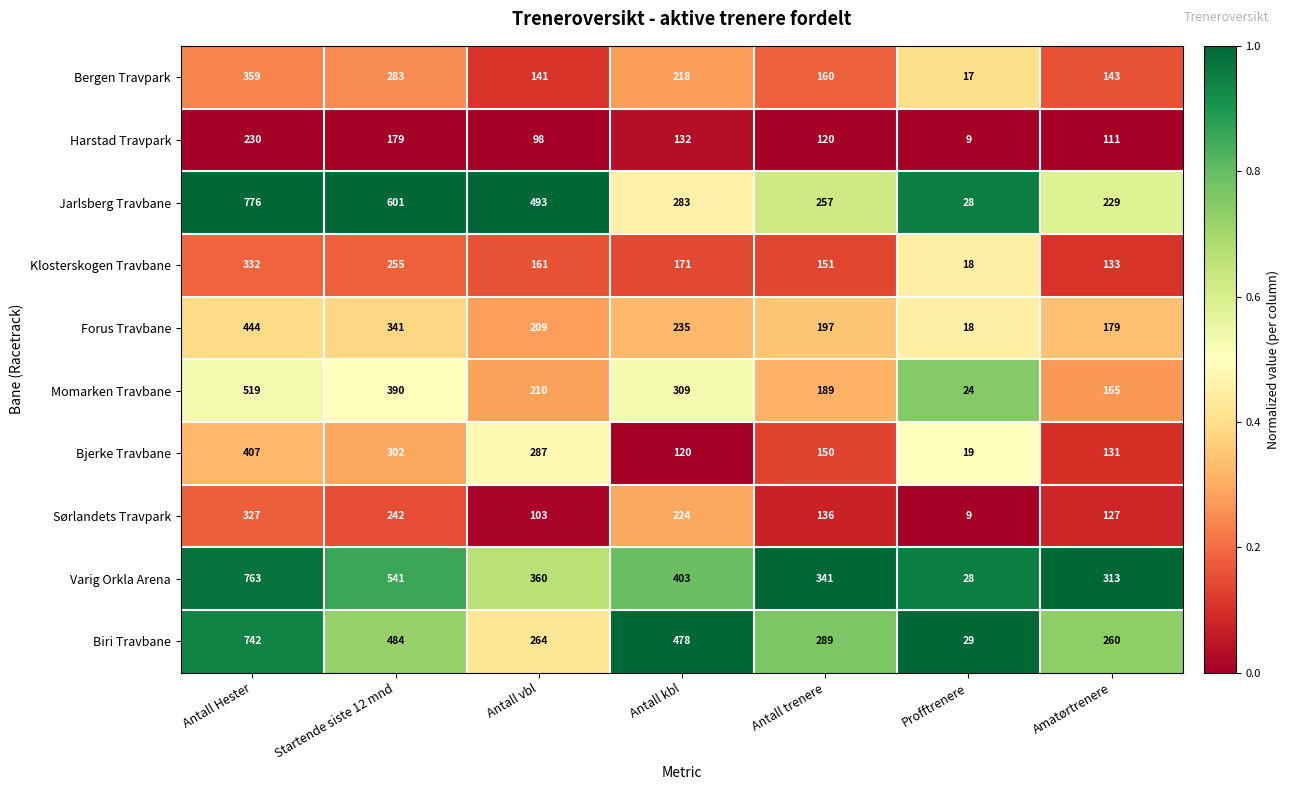

What is the difference between the highest and lowest values at Antall vbl?

395